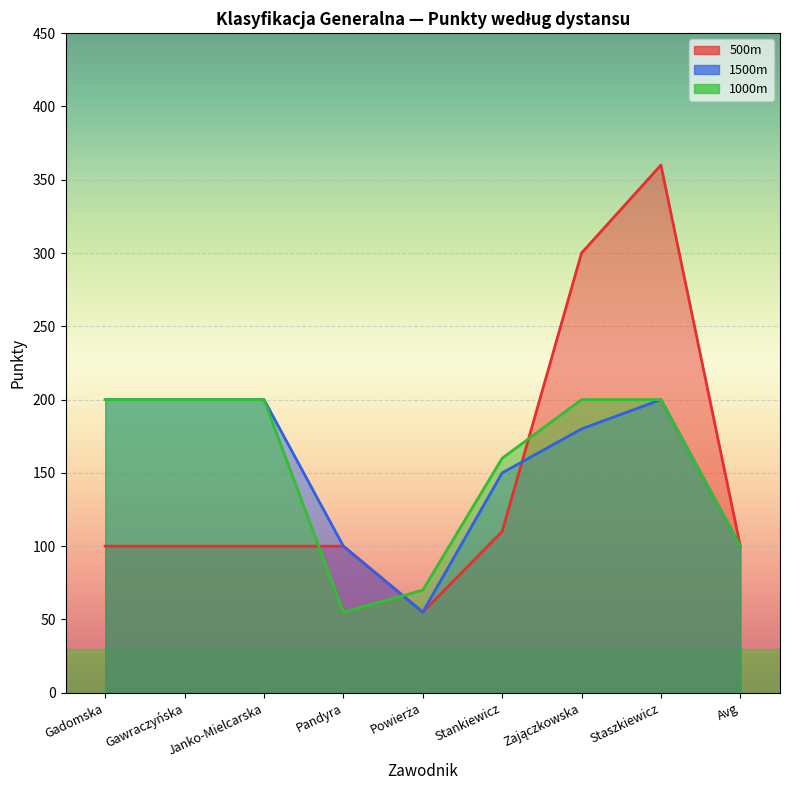

Reading left to right, list all the values displayed in this chart.

500m: 100	100	100	100	55	110	300	360	100
1500m: 200	200	200	100	55	150	180	200	100
1000m: 200	200	200	55	70	160	200	200	100